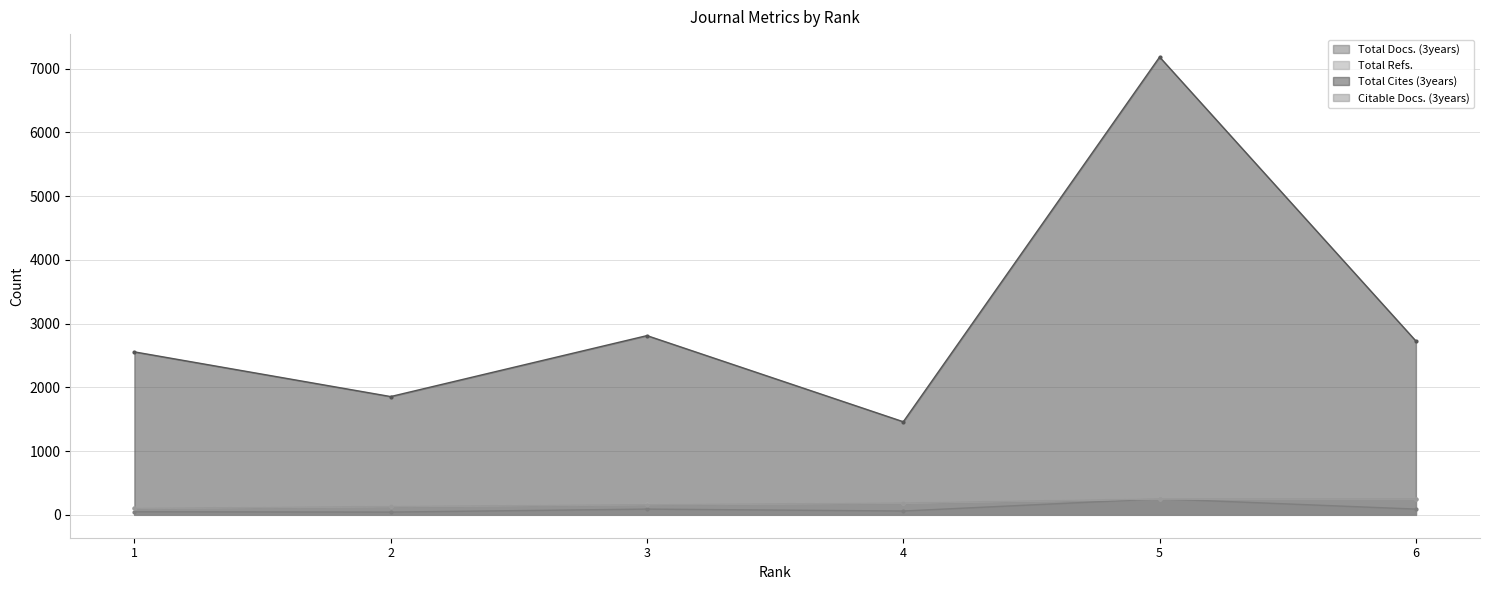

Reading left to right, list all the values displayed in this chart.

Total Docs. (3years): 48	43	90	60	251	90
Total Refs.: 105	132	163	186	251	251
Total Cites (3years): 2556	1855	2811	1460	7181	2726
Citable Docs. (3years): 103	132	161	186	251	251